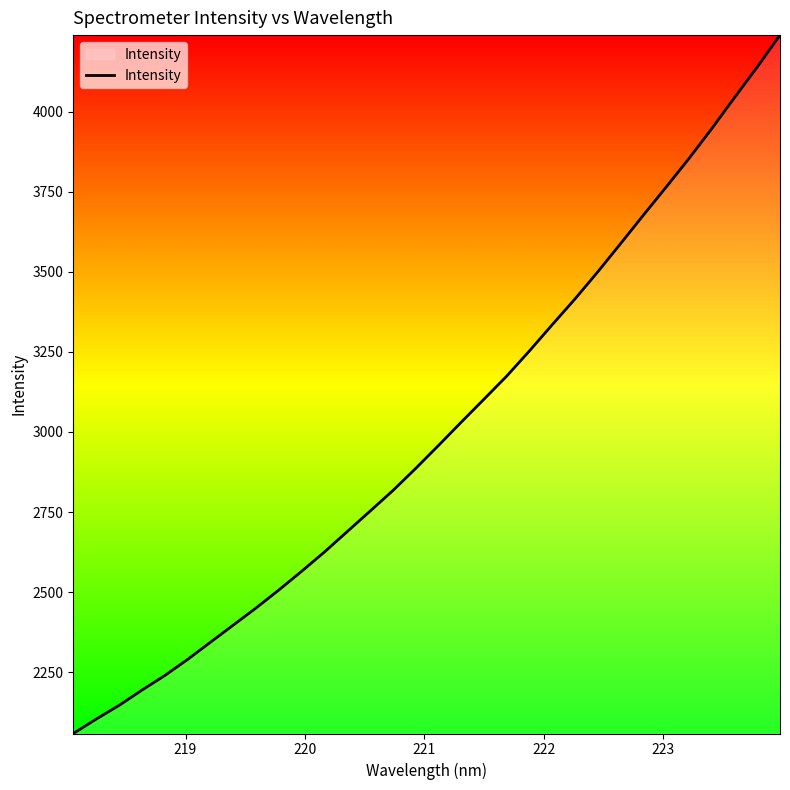

How many lines are shown in the chart?

1